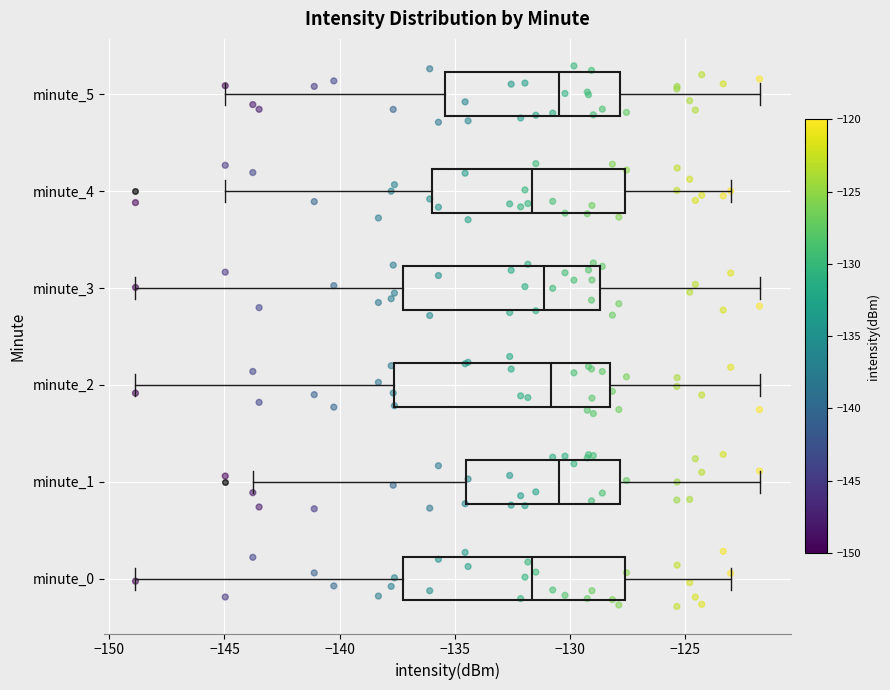

Reading bottom to top, read every box against the x-axis: the position of its median line, the range the box covers, and the ends of its whiskers. The values are not printed on the chart, so give them approximately, as read against the axis.

minute_0: median -131.5, box -137.0 to -127.5, whiskers -149.0 to -123.0
minute_1: median -130.5, box -134.5 to -128.0, whiskers -144.0 to -122.0
minute_2: median -131.0, box -137.5 to -128.5, whiskers -149.0 to -122.0
minute_3: median -131.0, box -137.0 to -128.5, whiskers -149.0 to -122.0
minute_4: median -131.5, box -136.0 to -127.5, whiskers -145.0 to -123.0
minute_5: median -130.5, box -135.5 to -128.0, whiskers -145.0 to -122.0